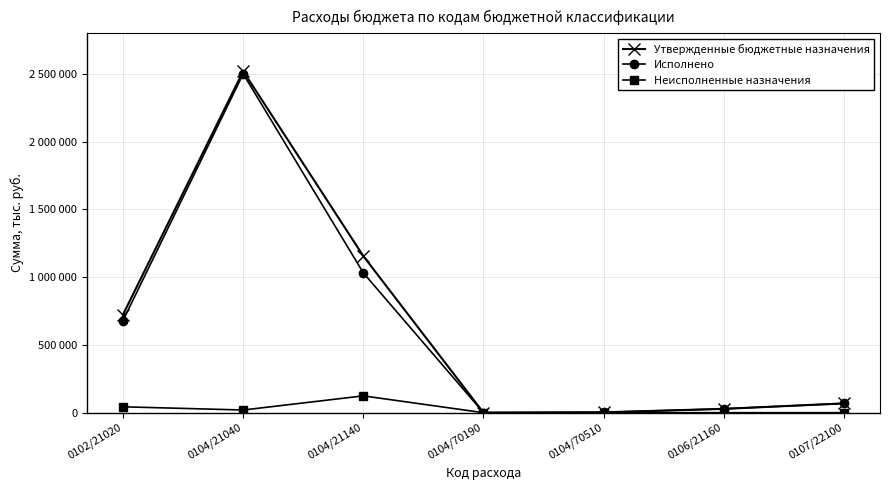

What are all the series names shown in the legend?

Утвержденные бюджетные назначения, Исполнено, Неисполненные назначения